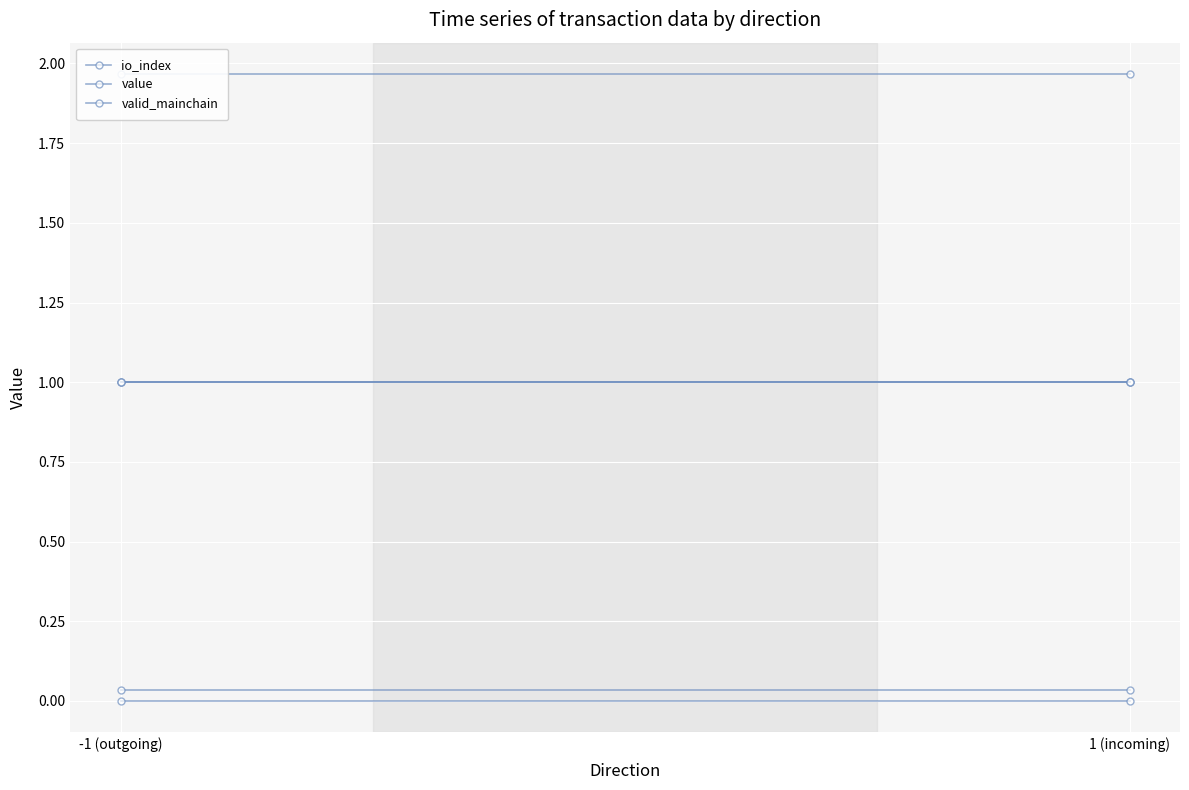

The value of value at -1 (outgoing) is 0.0. True or false?

False